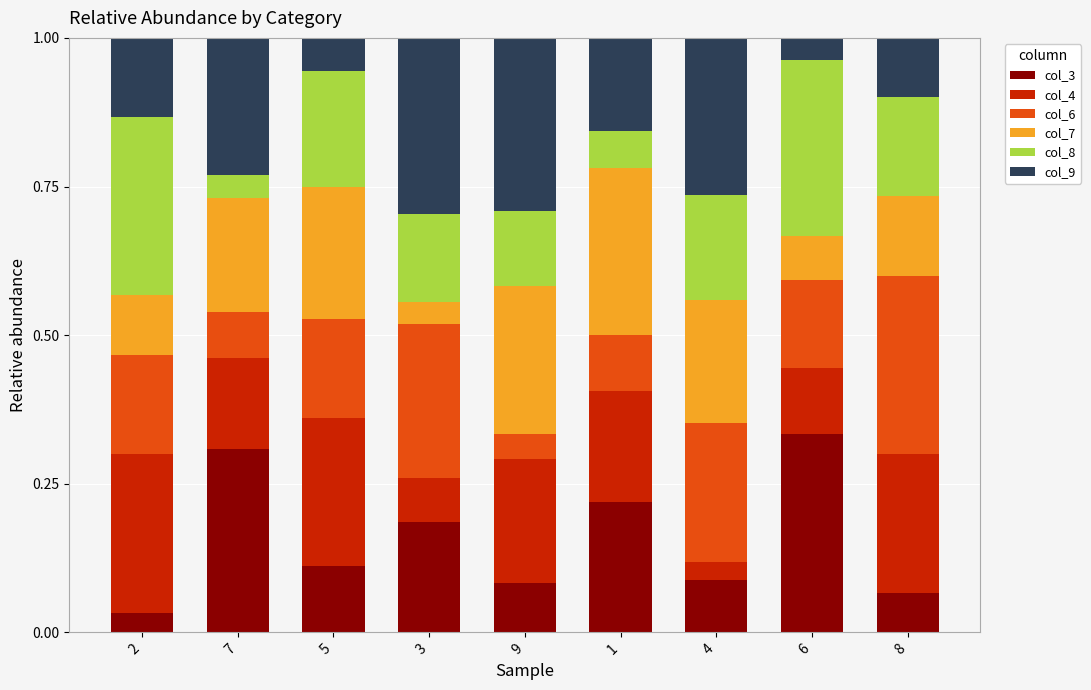

True or false: col_3 has a value of 0.2 at 3.

True